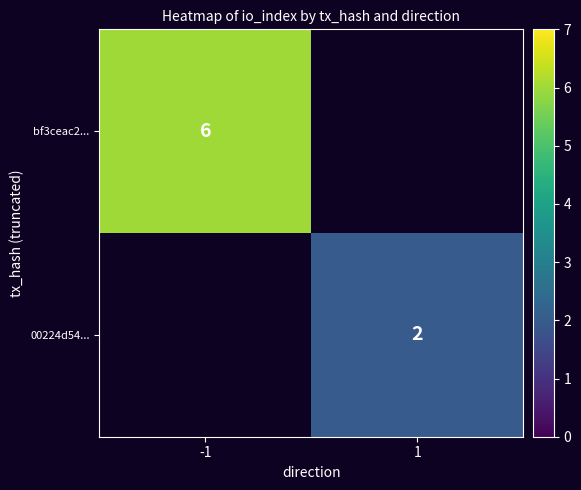

List the series in order of their peak value, highest first.

bf3ceac2..., 00224d54...